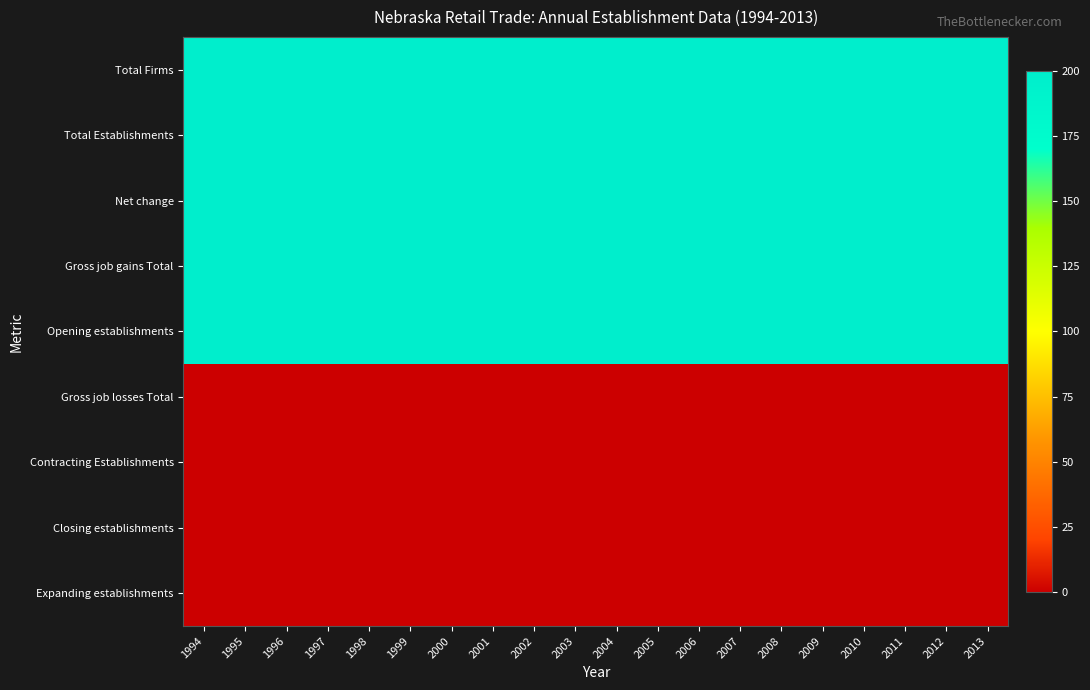

What is the spread (max minus min) of values at 2005?

200